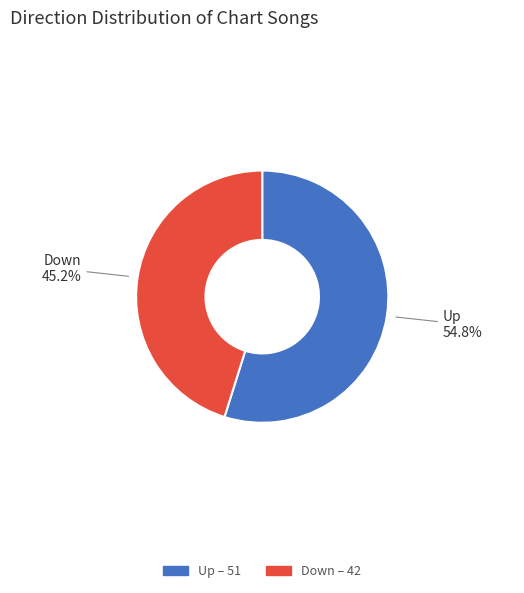

Is there any slice that represents more than half of the pie?

Yes